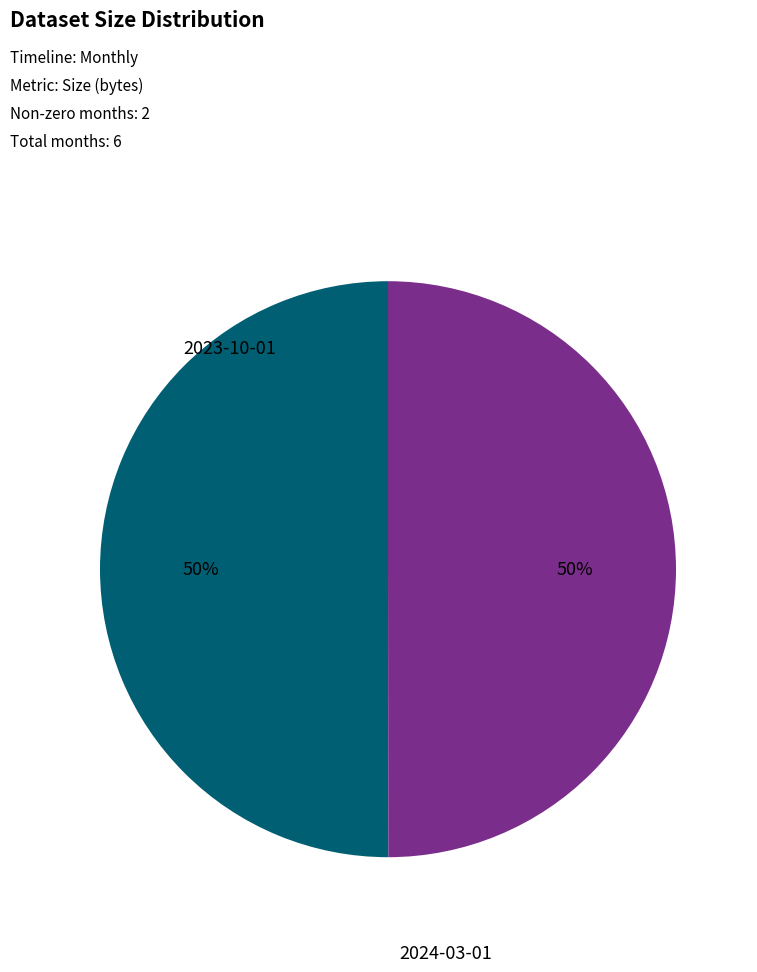

To the nearest percent, what is the average slice percentage?

50%